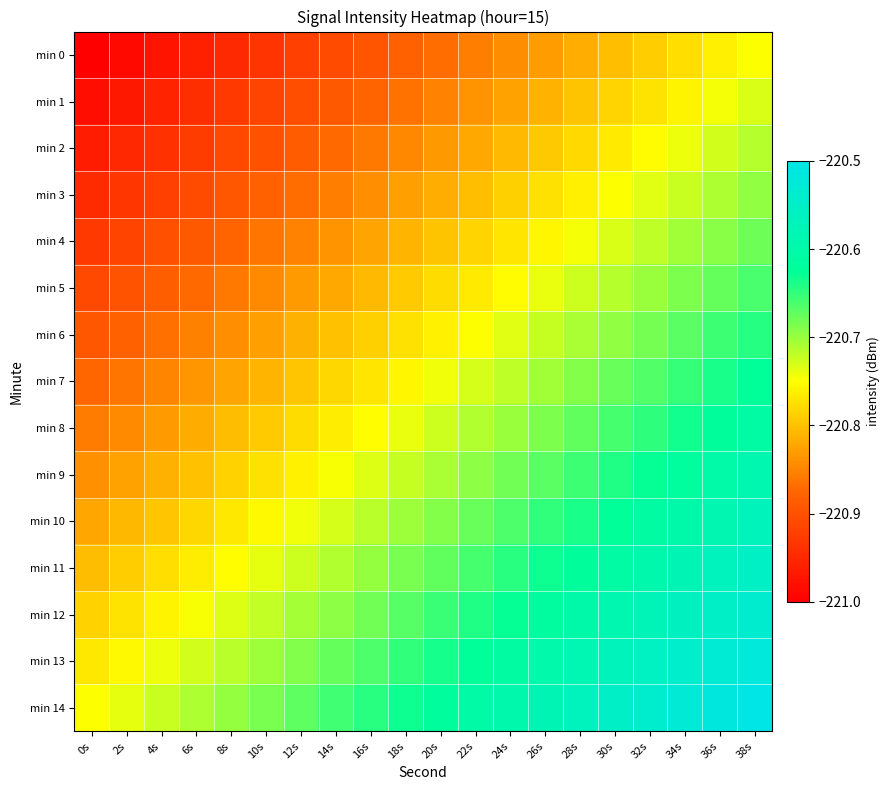

Reading left to right, transcribe all the data shown in this chart.

min 0: 0s=-221.0	2s=-221.0	4s=-221.0	6s=-221.0	8s=-220.9	10s=-220.9	12s=-220.9	14s=-220.9	16s=-220.9	18s=-220.9	20s=-220.9	22s=-220.9	24s=-220.8	26s=-220.8	28s=-220.8	30s=-220.8	32s=-220.8	34s=-220.8	36s=-220.8	38s=-220.8
min 1: 0s=-221.0	2s=-221.0	4s=-221.0	6s=-220.9	8s=-220.9	10s=-220.9	12s=-220.9	14s=-220.9	16s=-220.9	18s=-220.9	20s=-220.9	22s=-220.8	24s=-220.8	26s=-220.8	28s=-220.8	30s=-220.8	32s=-220.8	34s=-220.8	36s=-220.7	38s=-220.7
min 2: 0s=-221.0	2s=-221.0	4s=-220.9	6s=-220.9	8s=-220.9	10s=-220.9	12s=-220.9	14s=-220.9	16s=-220.9	18s=-220.8	20s=-220.8	22s=-220.8	24s=-220.8	26s=-220.8	28s=-220.8	30s=-220.8	32s=-220.8	34s=-220.7	36s=-220.7	38s=-220.7
min 3: 0s=-220.9	2s=-220.9	4s=-220.9	6s=-220.9	8s=-220.9	10s=-220.9	12s=-220.9	14s=-220.9	16s=-220.8	18s=-220.8	20s=-220.8	22s=-220.8	24s=-220.8	26s=-220.8	28s=-220.8	30s=-220.7	32s=-220.7	34s=-220.7	36s=-220.7	38s=-220.7
min 4: 0s=-220.9	2s=-220.9	4s=-220.9	6s=-220.9	8s=-220.9	10s=-220.9	12s=-220.8	14s=-220.8	16s=-220.8	18s=-220.8	20s=-220.8	22s=-220.8	24s=-220.8	26s=-220.8	28s=-220.7	30s=-220.7	32s=-220.7	34s=-220.7	36s=-220.7	38s=-220.7
min 5: 0s=-220.9	2s=-220.9	4s=-220.9	6s=-220.9	8s=-220.9	10s=-220.8	12s=-220.8	14s=-220.8	16s=-220.8	18s=-220.8	20s=-220.8	22s=-220.8	24s=-220.8	26s=-220.7	28s=-220.7	30s=-220.7	32s=-220.7	34s=-220.7	36s=-220.7	38s=-220.7
min 6: 0s=-220.9	2s=-220.9	4s=-220.9	6s=-220.9	8s=-220.8	10s=-220.8	12s=-220.8	14s=-220.8	16s=-220.8	18s=-220.8	20s=-220.8	22s=-220.7	24s=-220.7	26s=-220.7	28s=-220.7	30s=-220.7	32s=-220.7	34s=-220.7	36s=-220.7	38s=-220.6
min 7: 0s=-220.9	2s=-220.9	4s=-220.8	6s=-220.8	8s=-220.8	10s=-220.8	12s=-220.8	14s=-220.8	16s=-220.8	18s=-220.8	20s=-220.7	22s=-220.7	24s=-220.7	26s=-220.7	28s=-220.7	30s=-220.7	32s=-220.7	34s=-220.7	36s=-220.6	38s=-220.6
min 8: 0s=-220.9	2s=-220.8	4s=-220.8	6s=-220.8	8s=-220.8	10s=-220.8	12s=-220.8	14s=-220.8	16s=-220.8	18s=-220.7	20s=-220.7	22s=-220.7	24s=-220.7	26s=-220.7	28s=-220.7	30s=-220.7	32s=-220.6	34s=-220.6	36s=-220.6	38s=-220.6
min 9: 0s=-220.8	2s=-220.8	4s=-220.8	6s=-220.8	8s=-220.8	10s=-220.8	12s=-220.8	14s=-220.7	16s=-220.7	18s=-220.7	20s=-220.7	22s=-220.7	24s=-220.7	26s=-220.7	28s=-220.7	30s=-220.6	32s=-220.6	34s=-220.6	36s=-220.6	38s=-220.6
min 10: 0s=-220.8	2s=-220.8	4s=-220.8	6s=-220.8	8s=-220.8	10s=-220.8	12s=-220.7	14s=-220.7	16s=-220.7	18s=-220.7	20s=-220.7	22s=-220.7	24s=-220.7	26s=-220.7	28s=-220.6	30s=-220.6	32s=-220.6	34s=-220.6	36s=-220.6	38s=-220.6
min 11: 0s=-220.8	2s=-220.8	4s=-220.8	6s=-220.8	8s=-220.8	10s=-220.7	12s=-220.7	14s=-220.7	16s=-220.7	18s=-220.7	20s=-220.7	22s=-220.7	24s=-220.6	26s=-220.6	28s=-220.6	30s=-220.6	32s=-220.6	34s=-220.6	36s=-220.6	38s=-220.6
min 12: 0s=-220.8	2s=-220.8	4s=-220.8	6s=-220.7	8s=-220.7	10s=-220.7	12s=-220.7	14s=-220.7	16s=-220.7	18s=-220.7	20s=-220.7	22s=-220.6	24s=-220.6	26s=-220.6	28s=-220.6	30s=-220.6	32s=-220.6	34s=-220.6	36s=-220.5	38s=-220.5
min 13: 0s=-220.8	2s=-220.8	4s=-220.7	6s=-220.7	8s=-220.7	10s=-220.7	12s=-220.7	14s=-220.7	16s=-220.7	18s=-220.6	20s=-220.6	22s=-220.6	24s=-220.6	26s=-220.6	28s=-220.6	30s=-220.6	32s=-220.6	34s=-220.5	36s=-220.5	38s=-220.5
min 14: 0s=-220.8	2s=-220.7	4s=-220.7	6s=-220.7	8s=-220.7	10s=-220.7	12s=-220.7	14s=-220.7	16s=-220.6	18s=-220.6	20s=-220.6	22s=-220.6	24s=-220.6	26s=-220.6	28s=-220.6	30s=-220.6	32s=-220.5	34s=-220.5	36s=-220.5	38s=-220.5